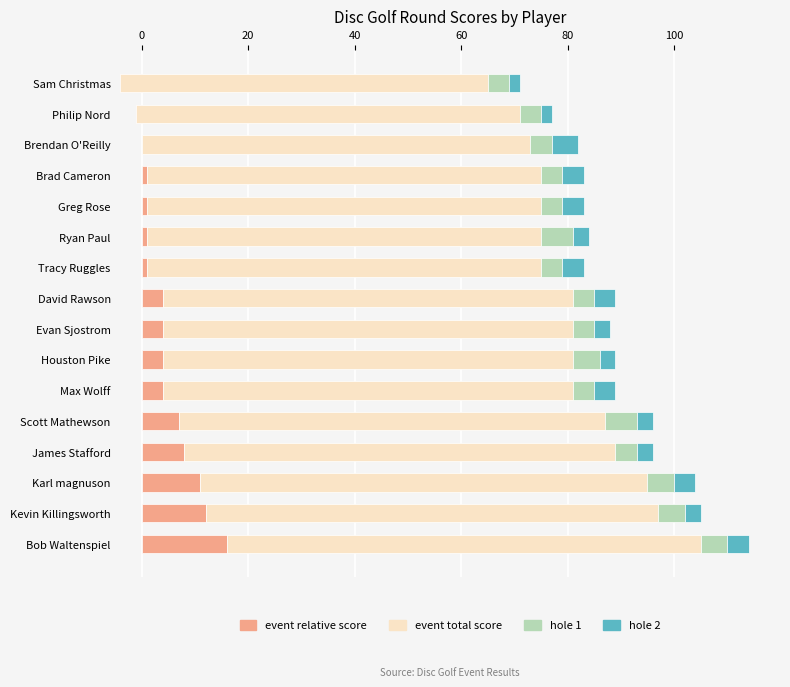

Reading left to right, what are all the values shown in this chart?

event_relative_score: -4	-1	0	1	1	1	1	4	4	4	4	7	8	11	12	16
event_total_score: 69	72	73	74	74	74	74	77	77	77	77	80	81	84	85	89
hole_1: 4	4	4	4	4	6	4	4	4	5	4	6	4	5	5	5
hole_2: 2	2	5	4	4	3	4	4	3	3	4	3	3	4	3	4